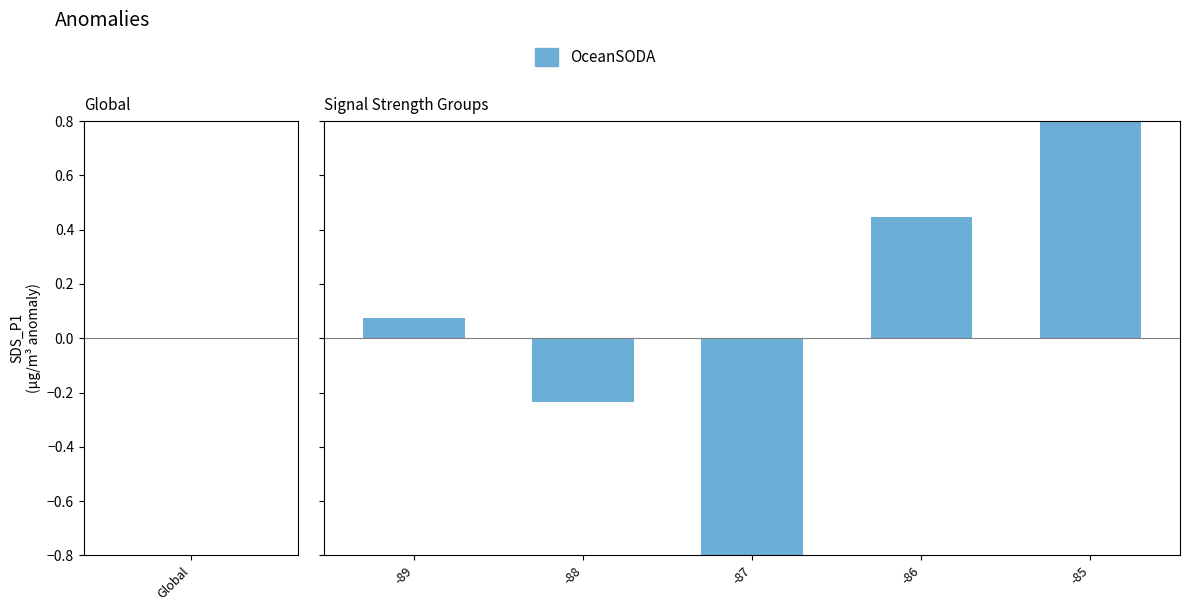

The value at -88 is -0.2. True or false?

True